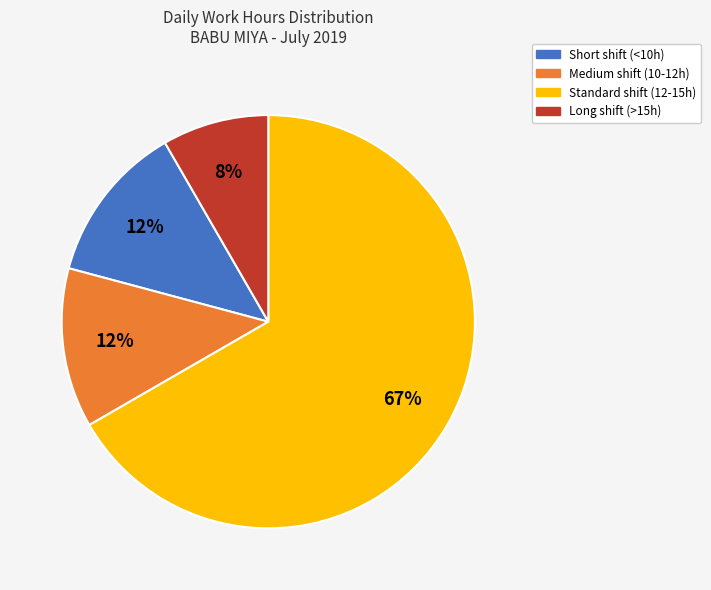

To the nearest percent, what is the average slice percentage?

25%